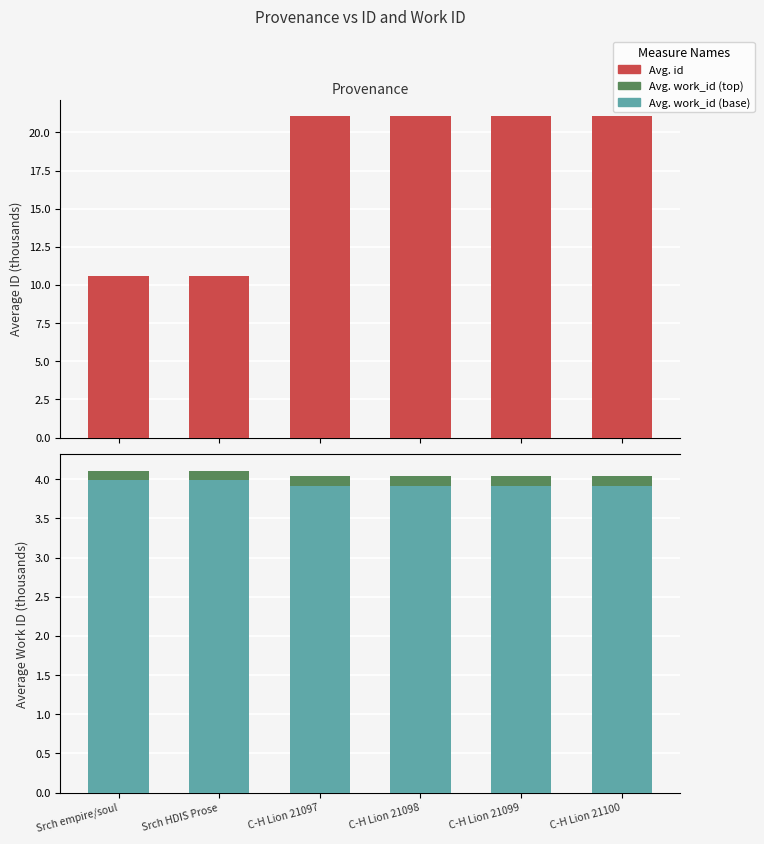

Reading left to right, what are all the values shown in this chart?

Avg. id: 10.6	10.6	21.1	21.1	21.1	21.1
Avg. work_id (base): 4.0	4.0	3.9	3.9	3.9	3.9
Avg. work_id (top): 0.1	0.1	0.1	0.1	0.1	0.1